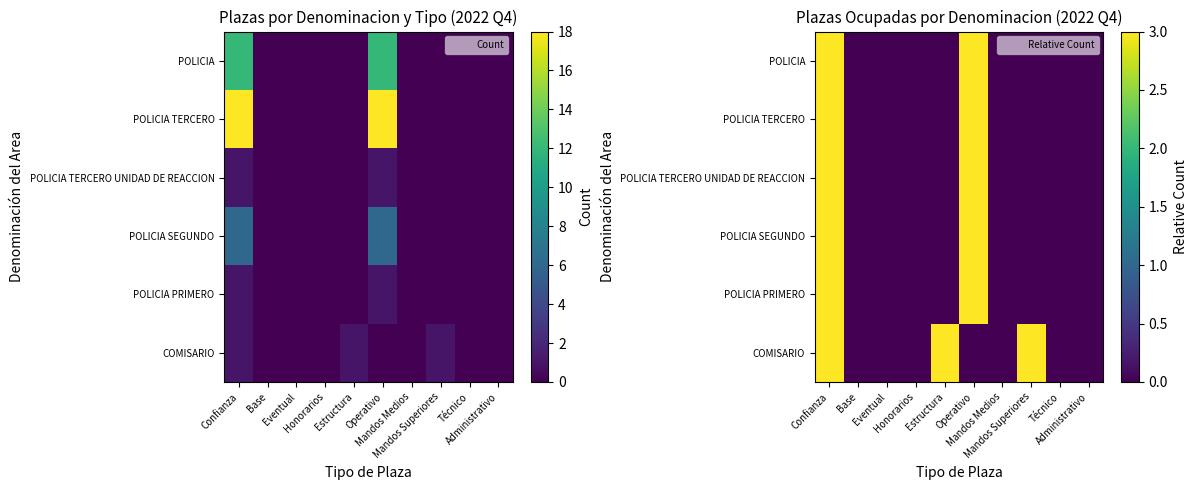

Is it true that POLICIA SEGUNDO equals 0 at Eventual?

True